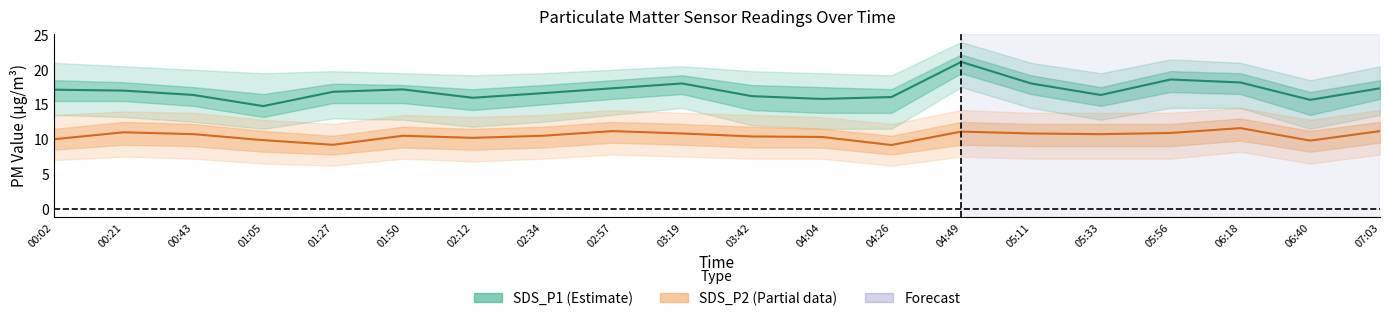

Reading left to right, what are all the values shown in this chart?

SDS_P1: 17.1	17.0	16.4	14.8	16.8	17.2	16.0	16.6	17.3	18.0	16.2	15.8	16.1	21.1	18.0	16.4	18.6	18.2	15.7	17.3
SDS_P2: 10.0	11.0	10.7	9.9	9.2	10.5	10.2	10.5	11.2	10.8	10.4	10.3	9.2	11.1	10.8	10.7	10.9	11.6	9.8	11.2